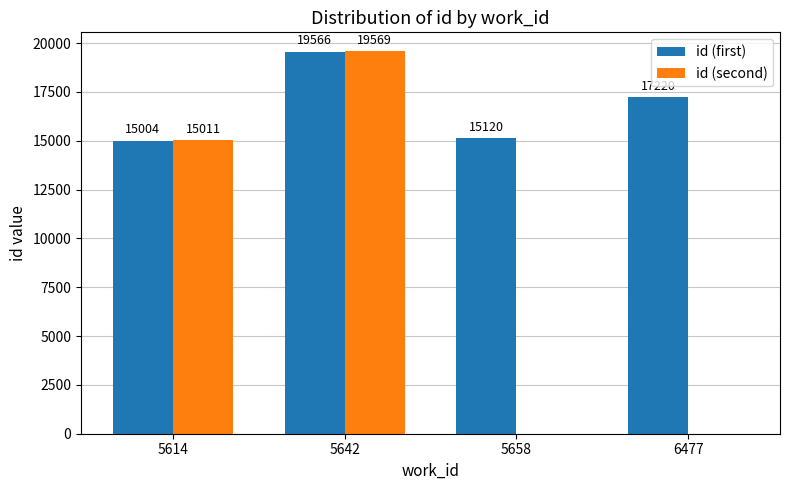

How many series are shown in this chart?

2